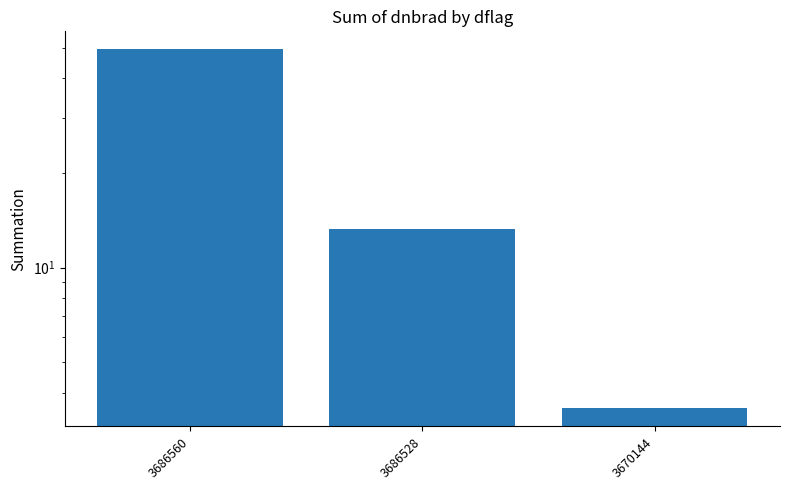

Reading right to left, extract all data points from this chart.

3.6	13.3	49.5